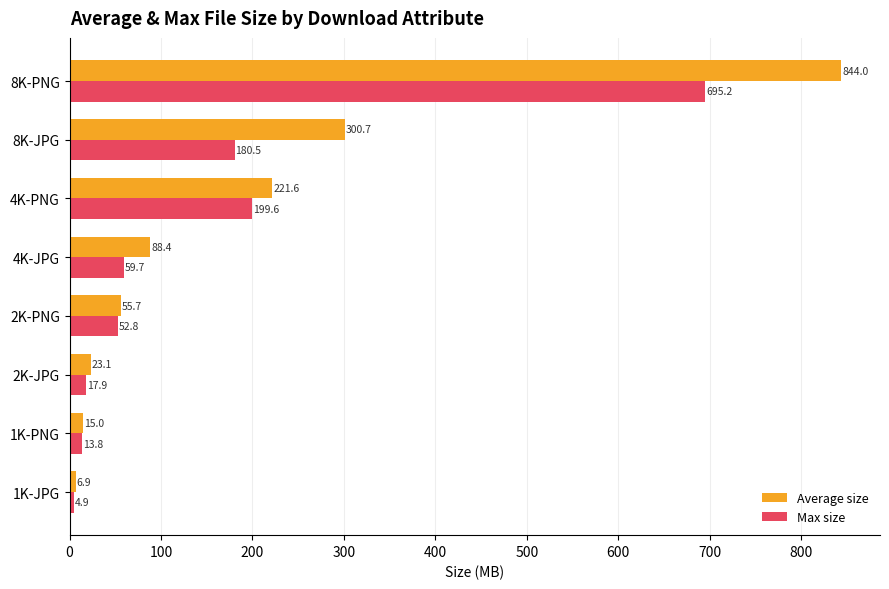

What are all the series names shown in the legend?

Average size, Max size